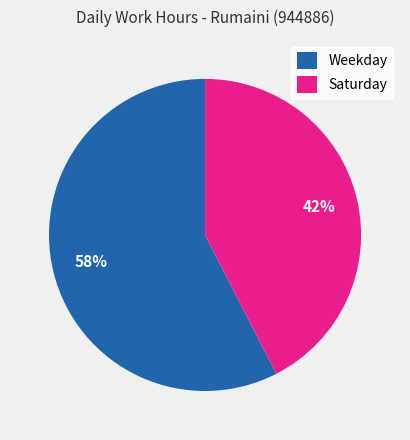

To the nearest percent, what is the average slice percentage?

50%